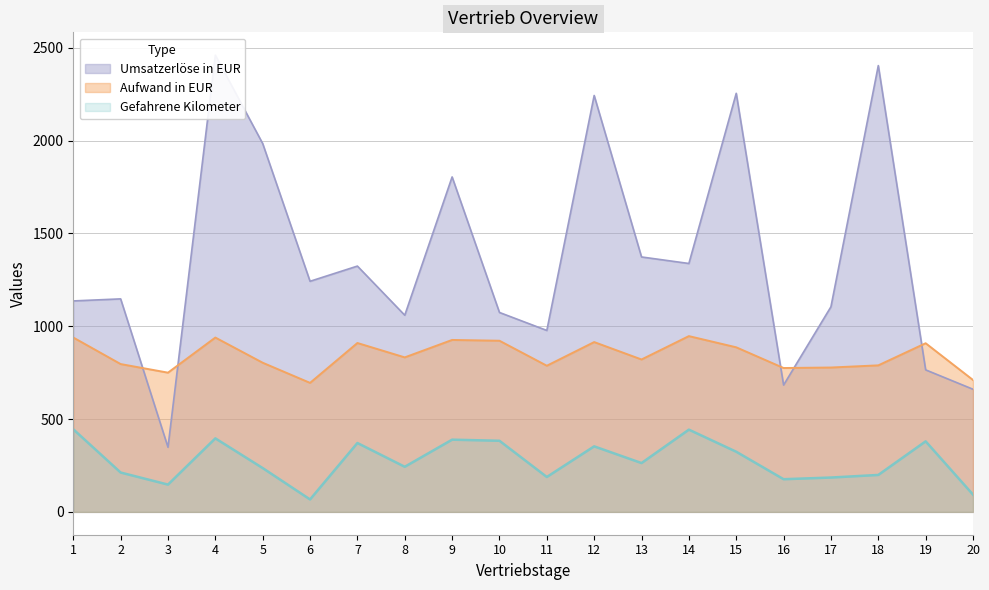

Which has a higher value, 13 or 17?

13